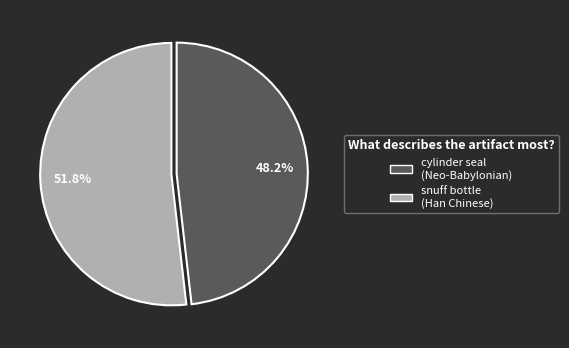

Count the number of slices in the pie.

2